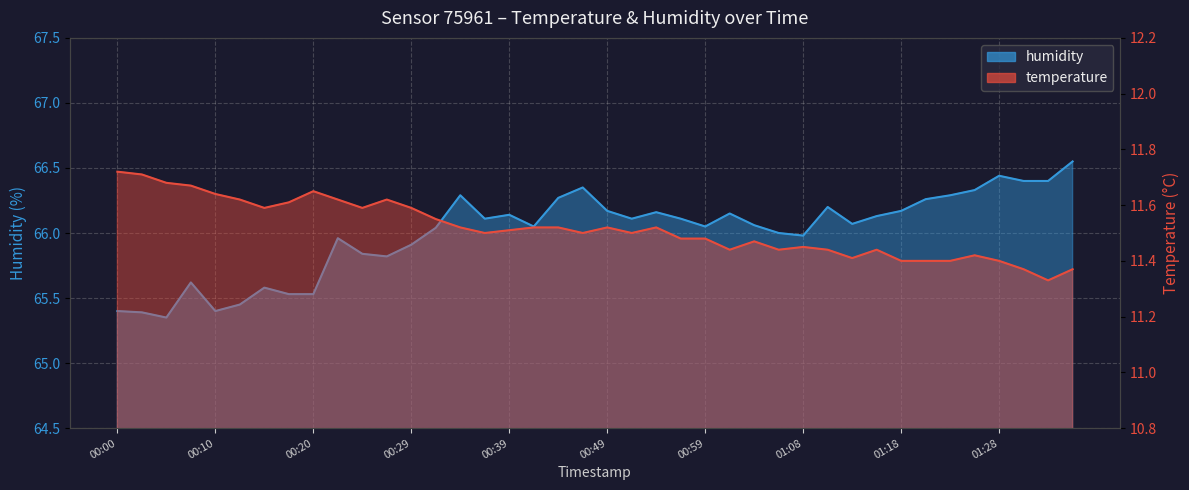

At how many categories does at least one series exceed 60?

40